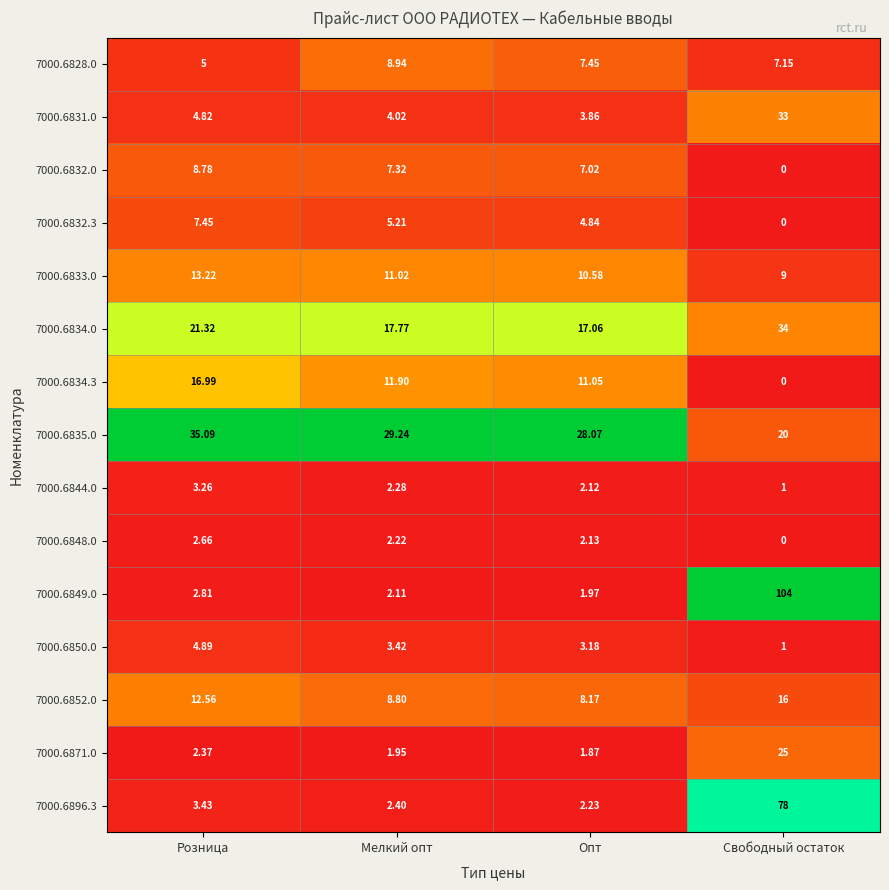

How many data points does each series have?

4